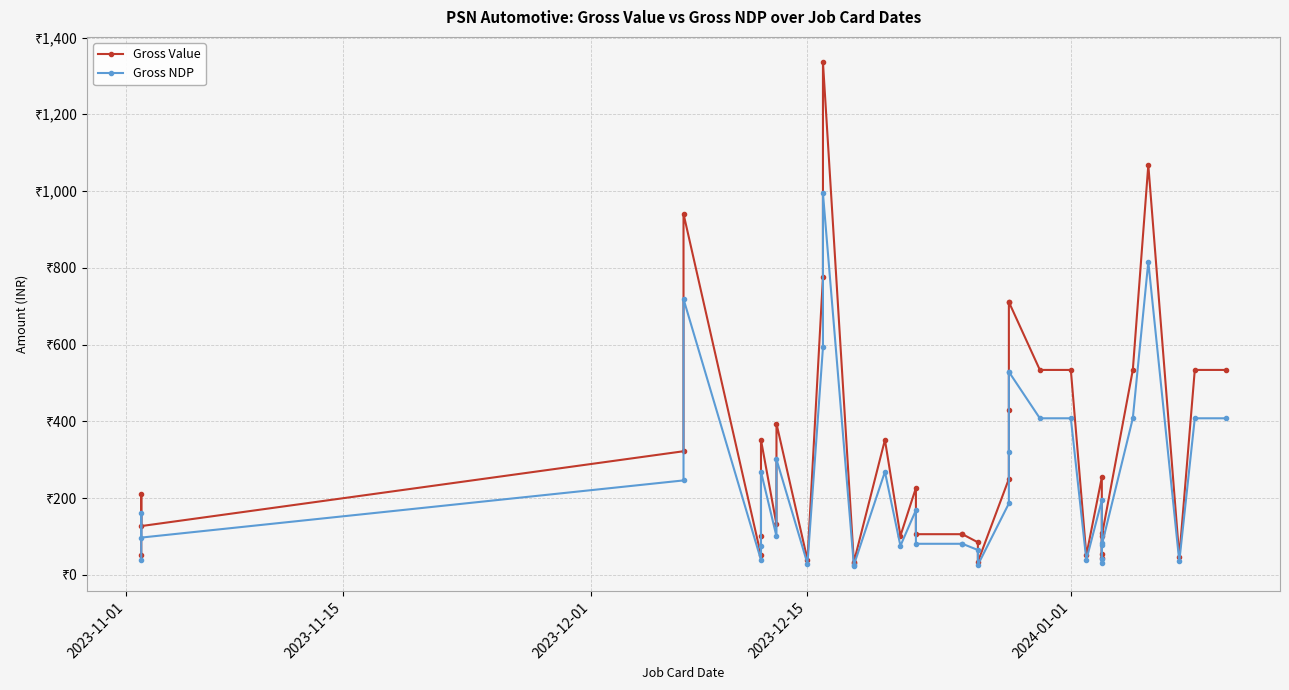

True or false: Gross Value and Gross NDP intersect in this chart.

False